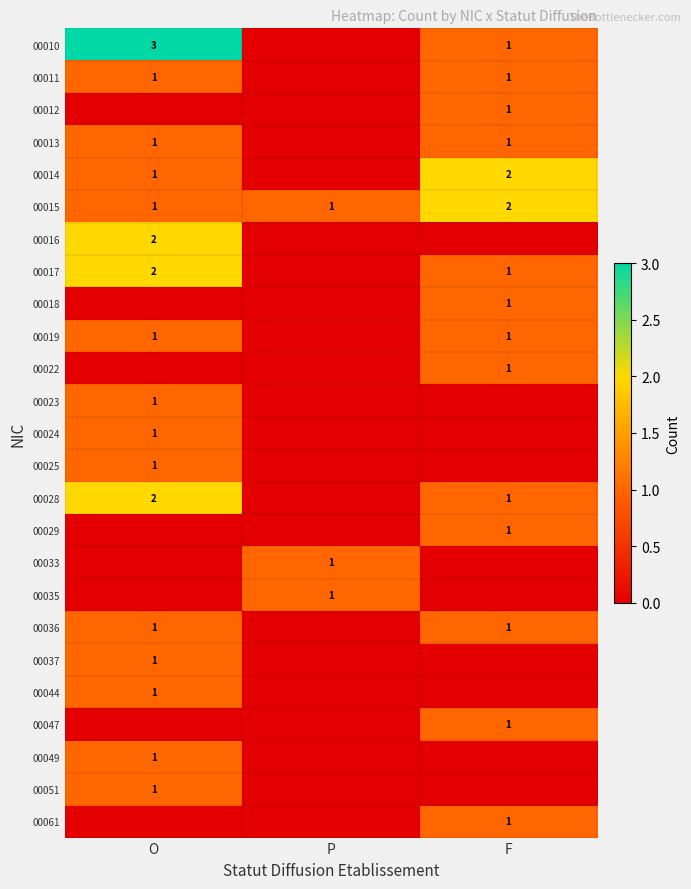

The 00028 series shows 3 at O. True or false?

False